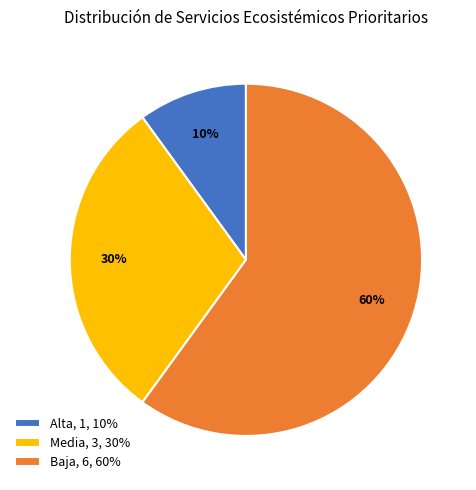

Do Alta, 1, 10% and Media, 3, 30% together represent more than half of the pie?

No